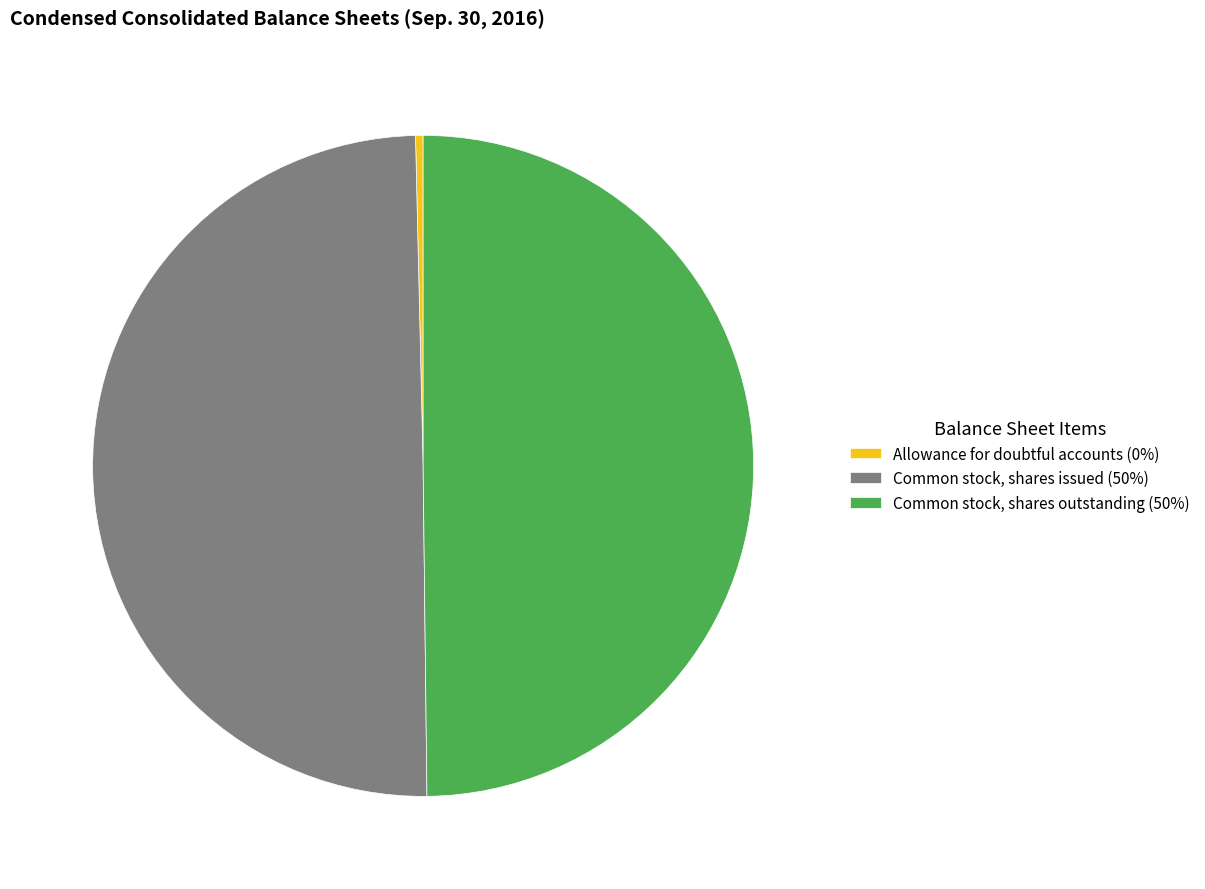

Approximately how many times larger is the value at Common stock, shares issued (50%) compared to Common stock, shares outstanding (50%)?

1.0